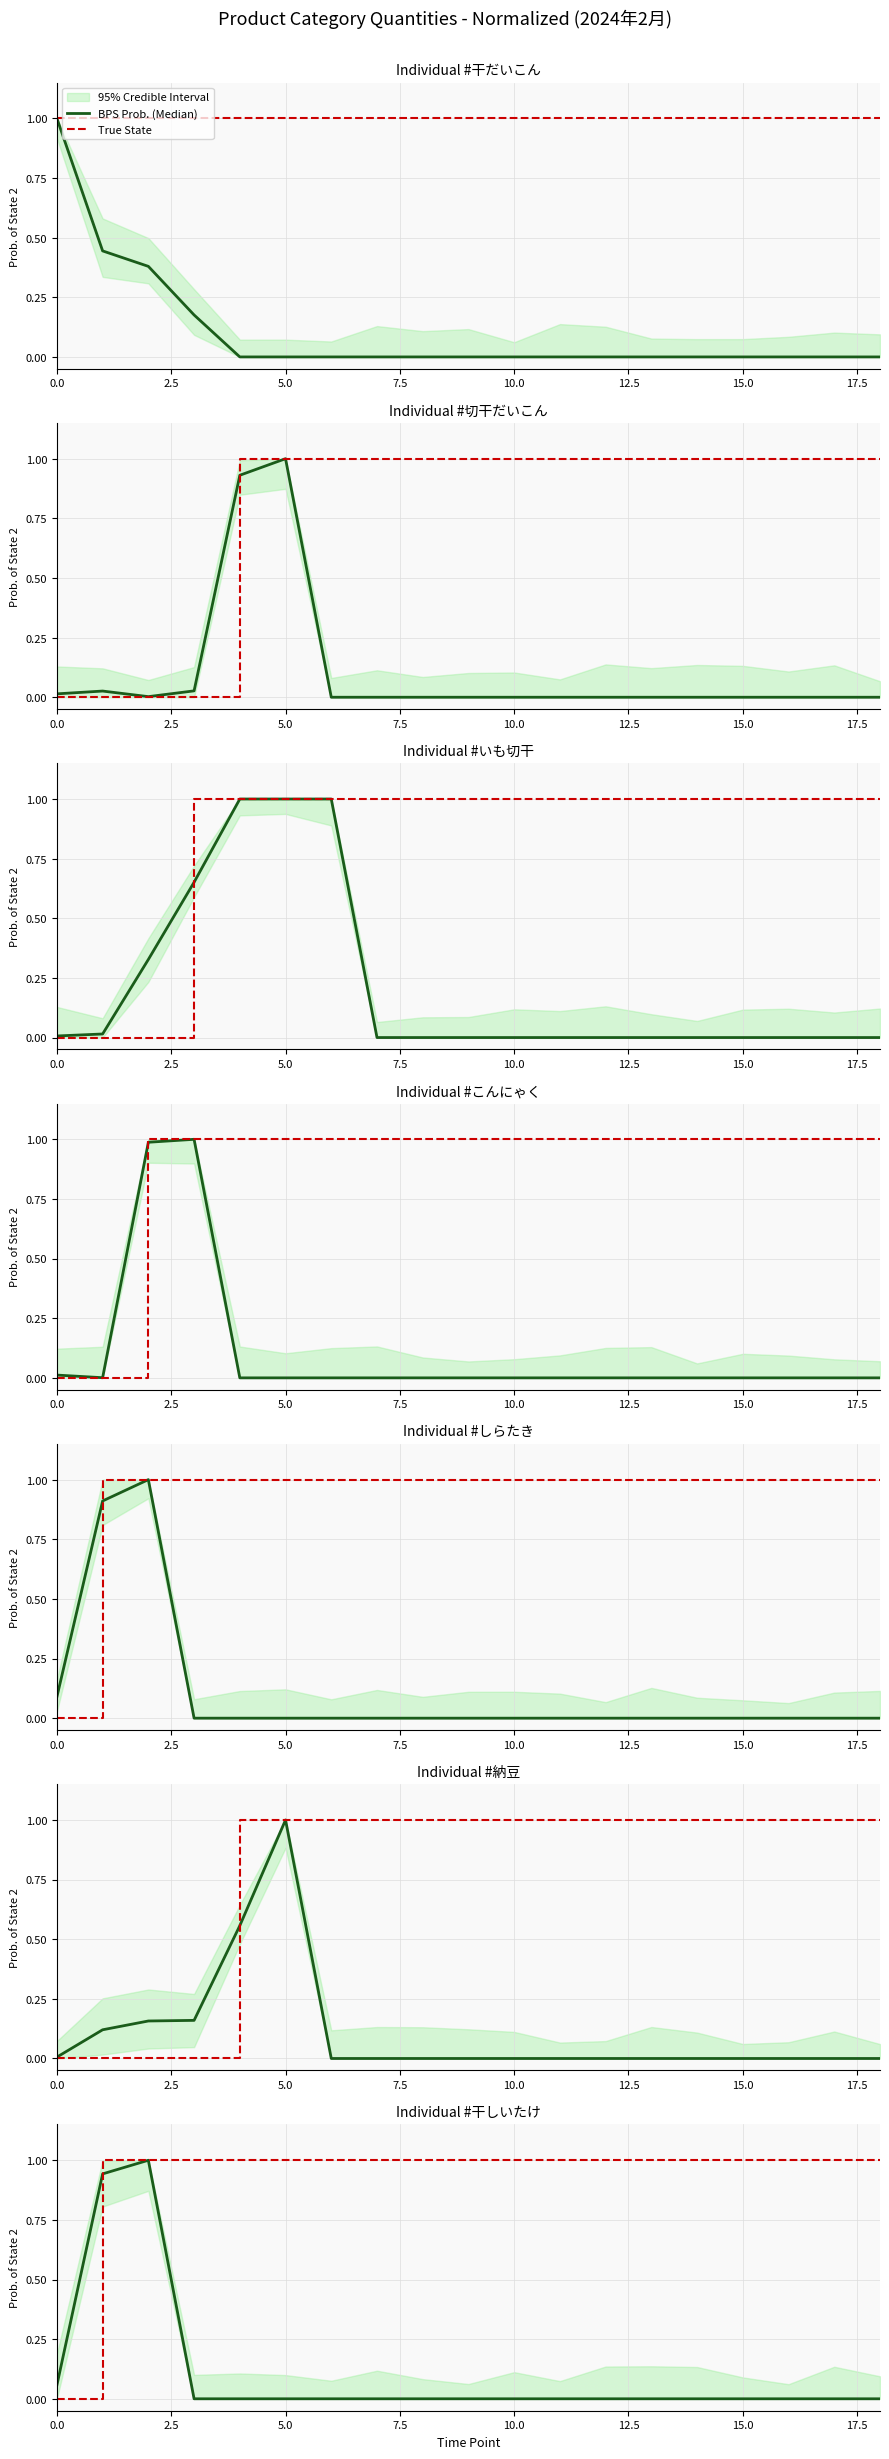

After their last crossing, which series has the higher values: BPS Prob. (Median) or True State?

True State